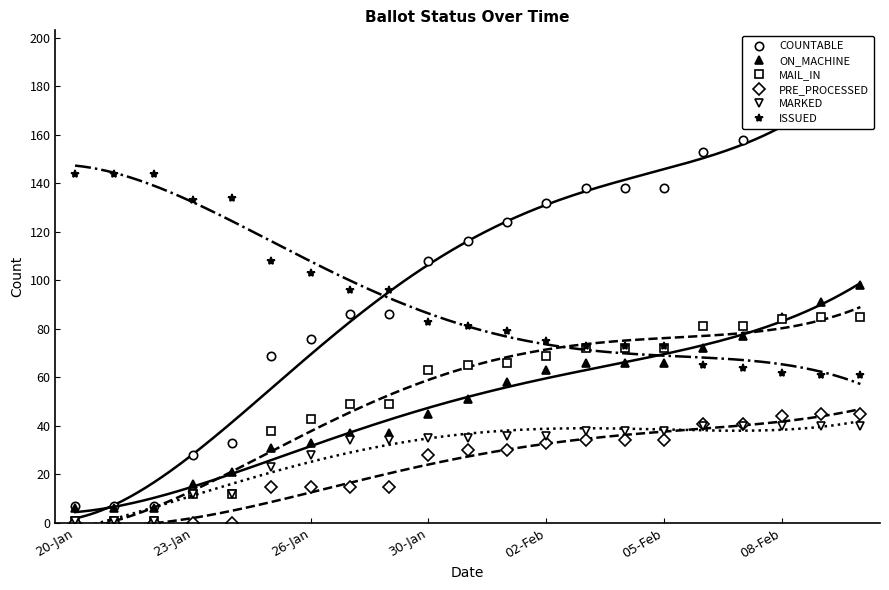

True or false: ISSUED has more than 0 points higher than both neighbors.

True